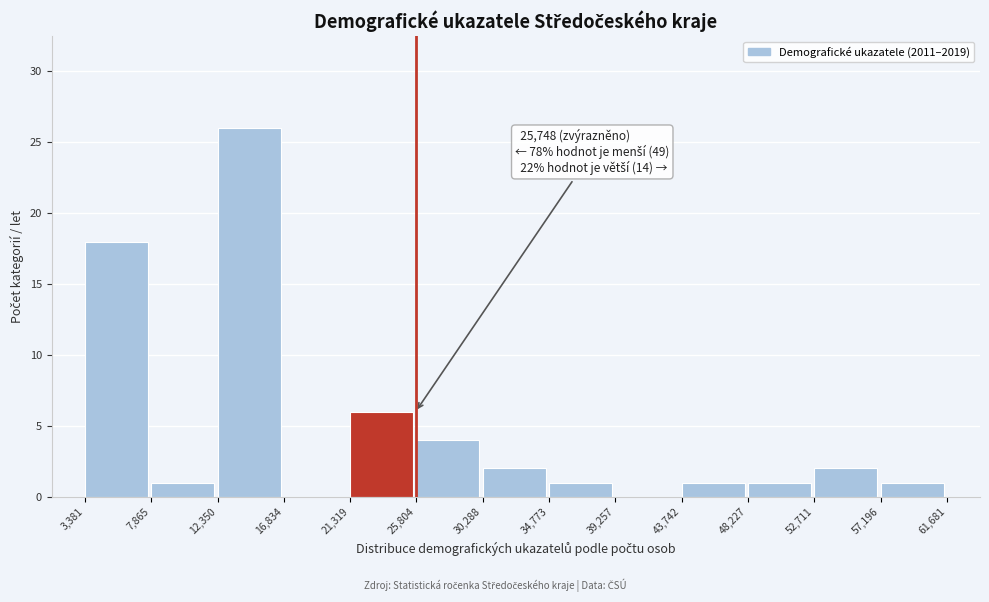

Which range on the x-axis has the tallest bar?

12,350 to 16,834